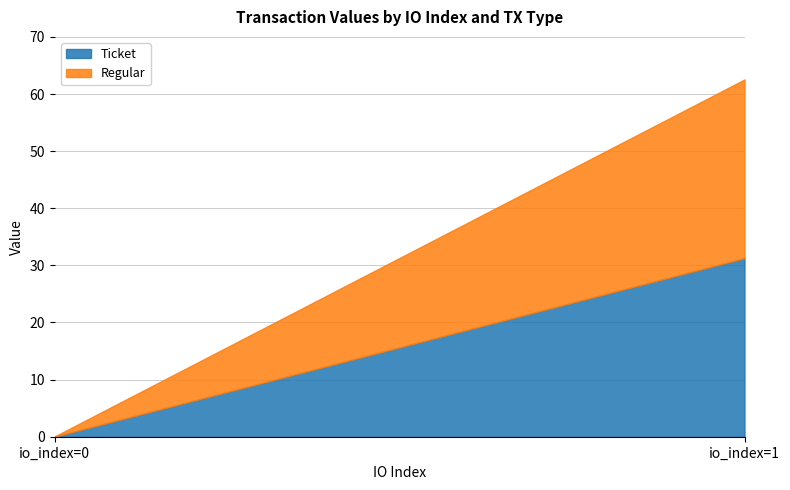

Read the Ticket value at io_index=1.

31.3